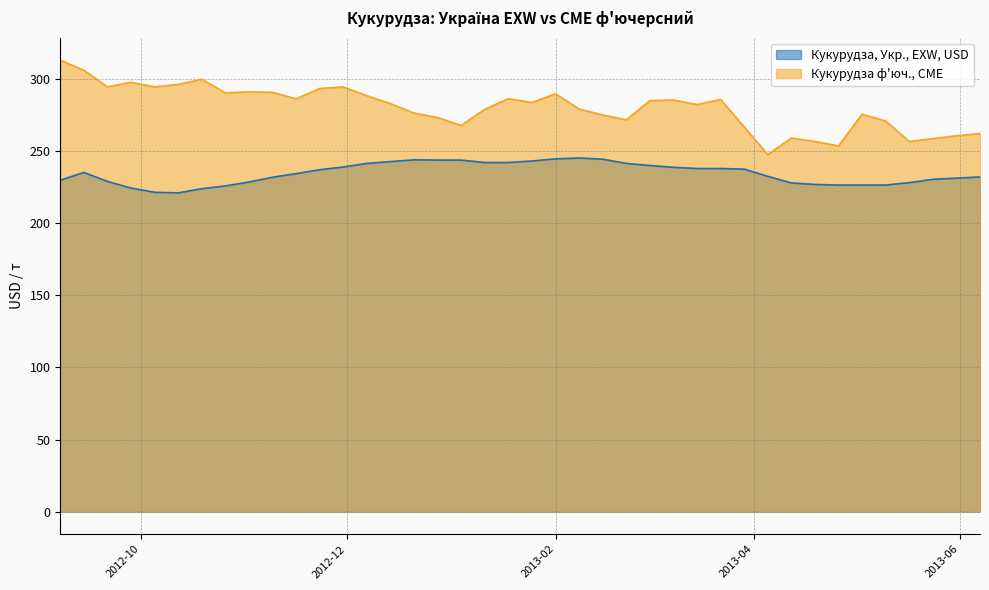

How many categories are shown in the chart?

40